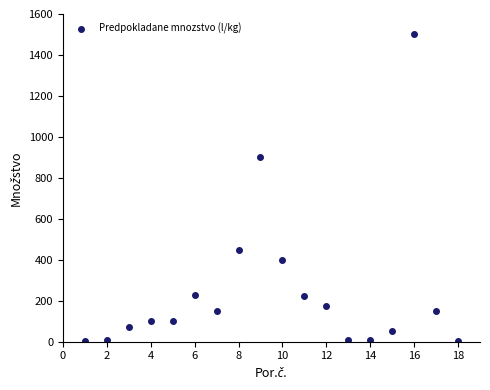

What is the range of Y values (max minus min)?

1498.0